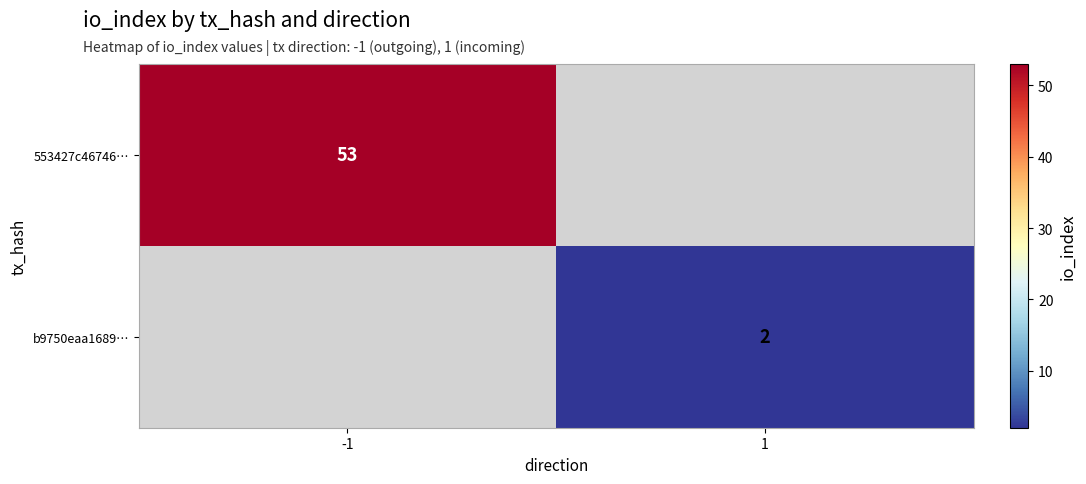

The value of 553427c46746… at -1 is 53. True or false?

True